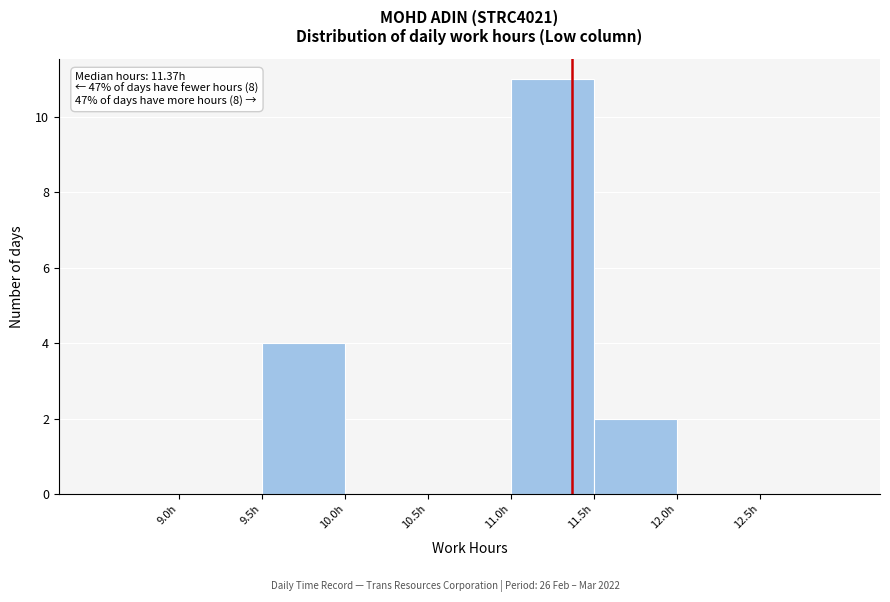

Which range on the x-axis has the tallest bar?

11.0 to 11.5